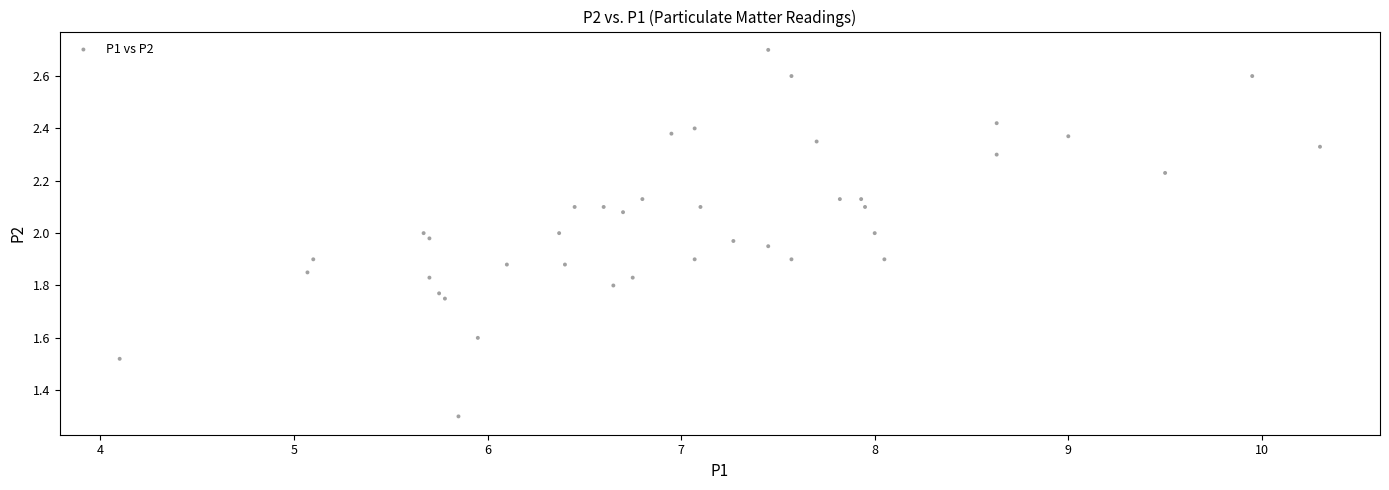

What is the range of X values (max minus min)?

6.2